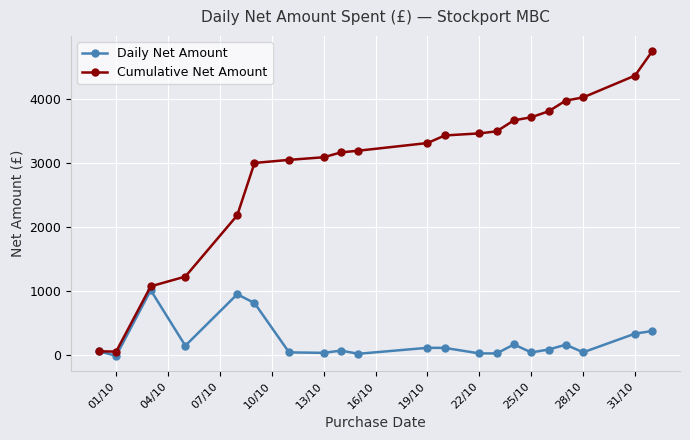

What is the average value of the Daily Net Amount series?

226.3